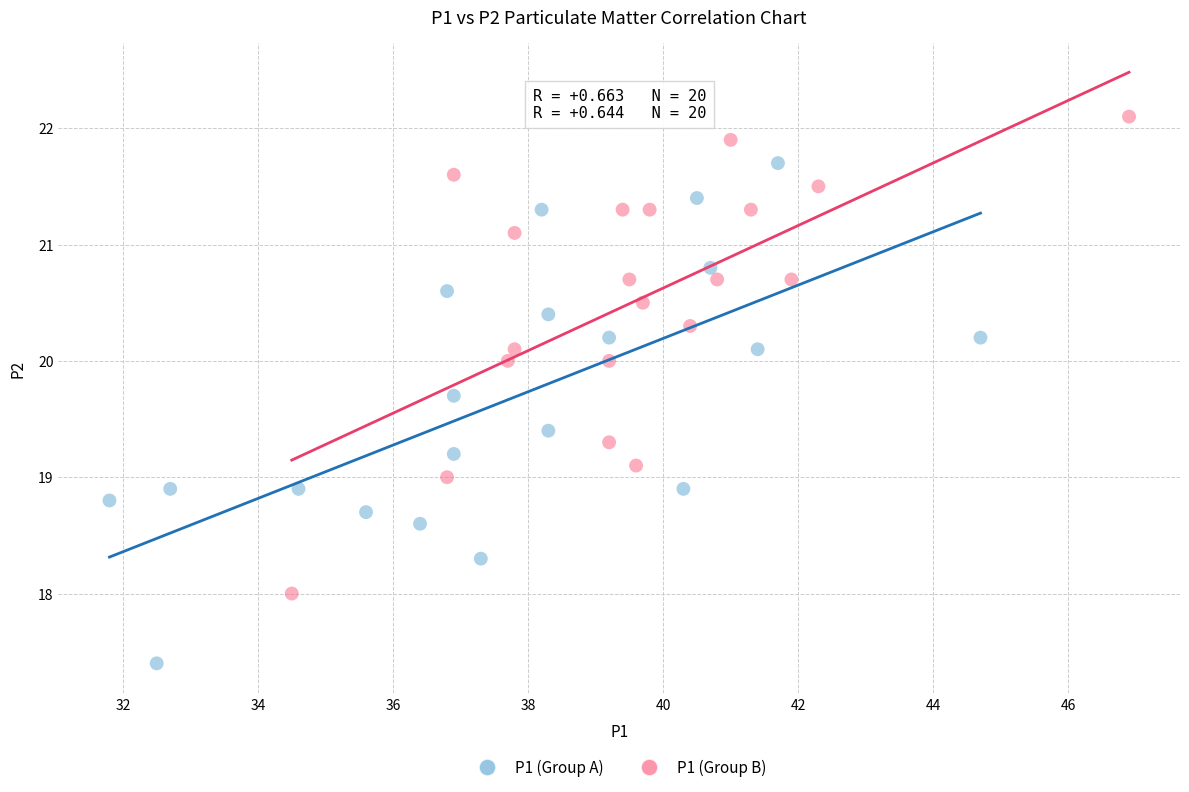

Which series contains the highest Y value?

P1 (Group B)